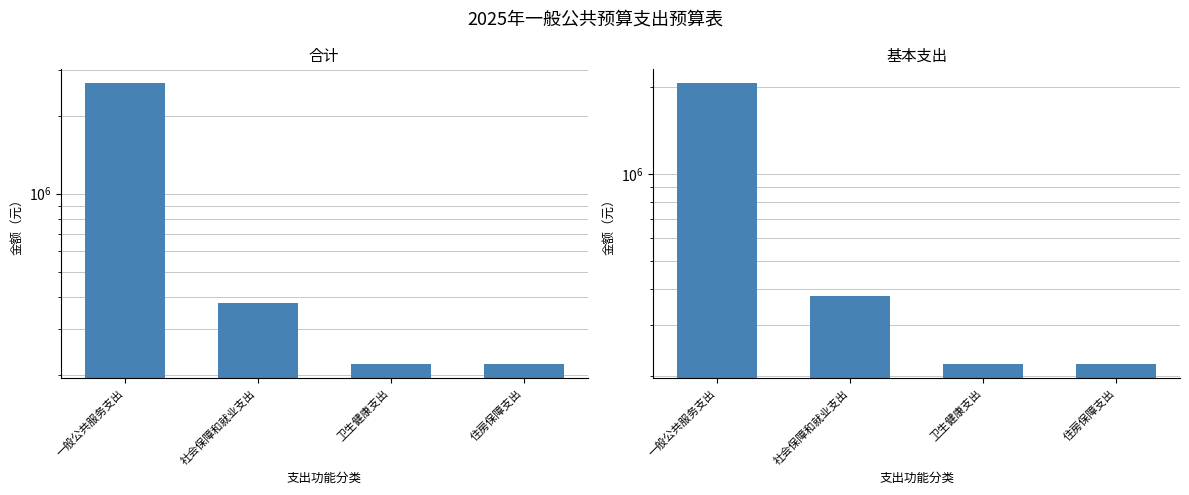

Does the chart contain any negative values?

No